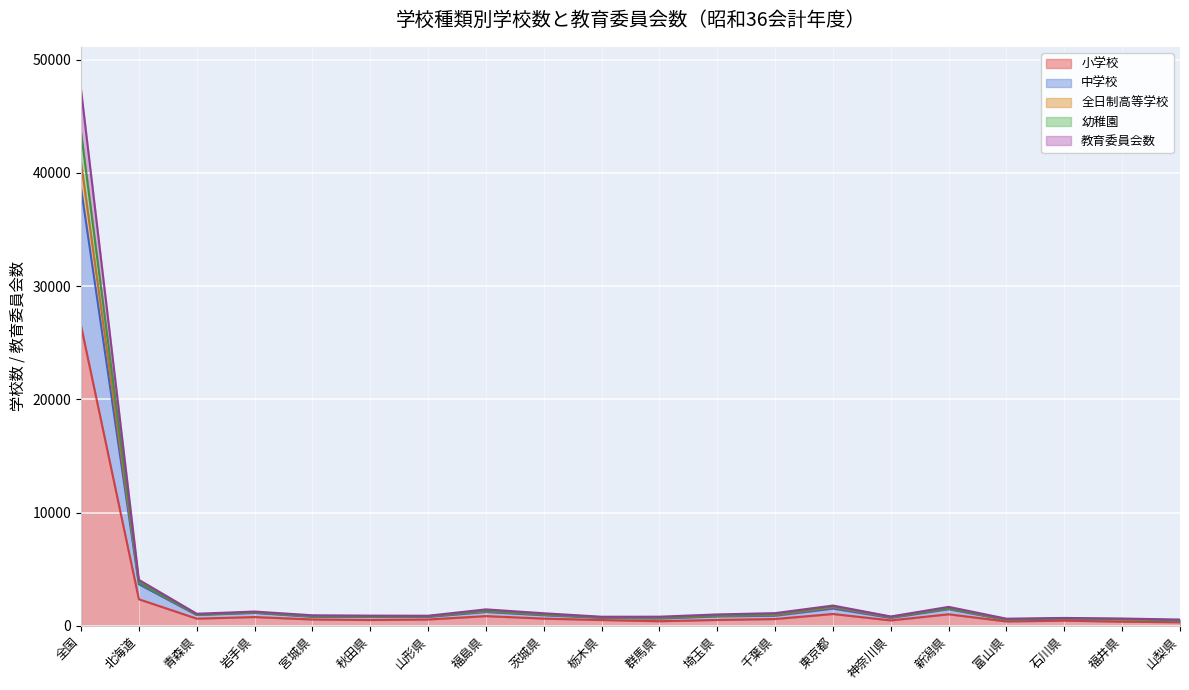

True or false: 教育委員会数 has more than 1 interior local peaks.

True